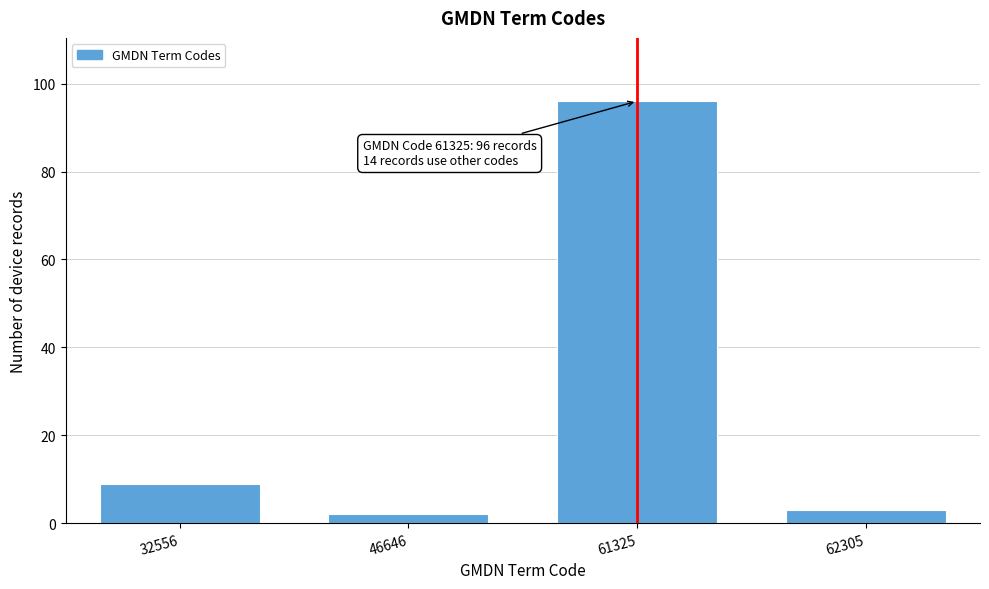

Reading right to left, what are all the values shown in this chart?

3	96	2	9